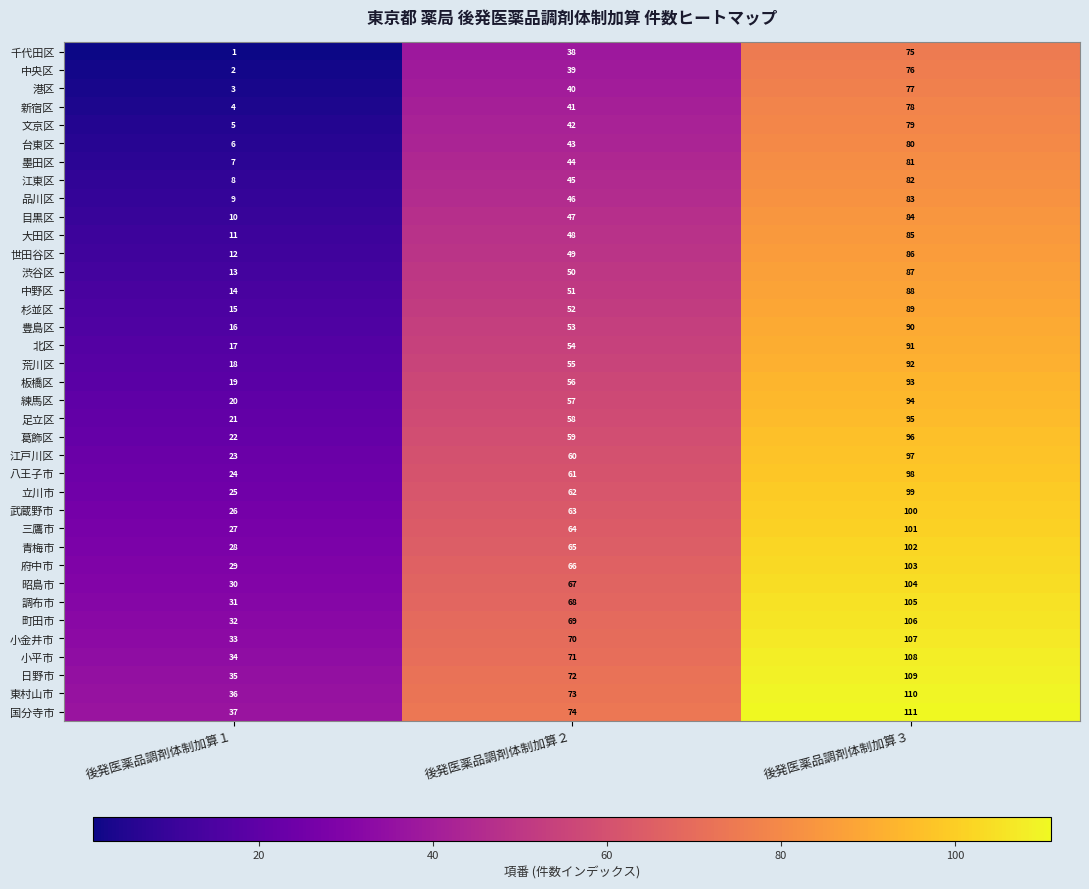

At how many categories does at least one series exceed 15?

3